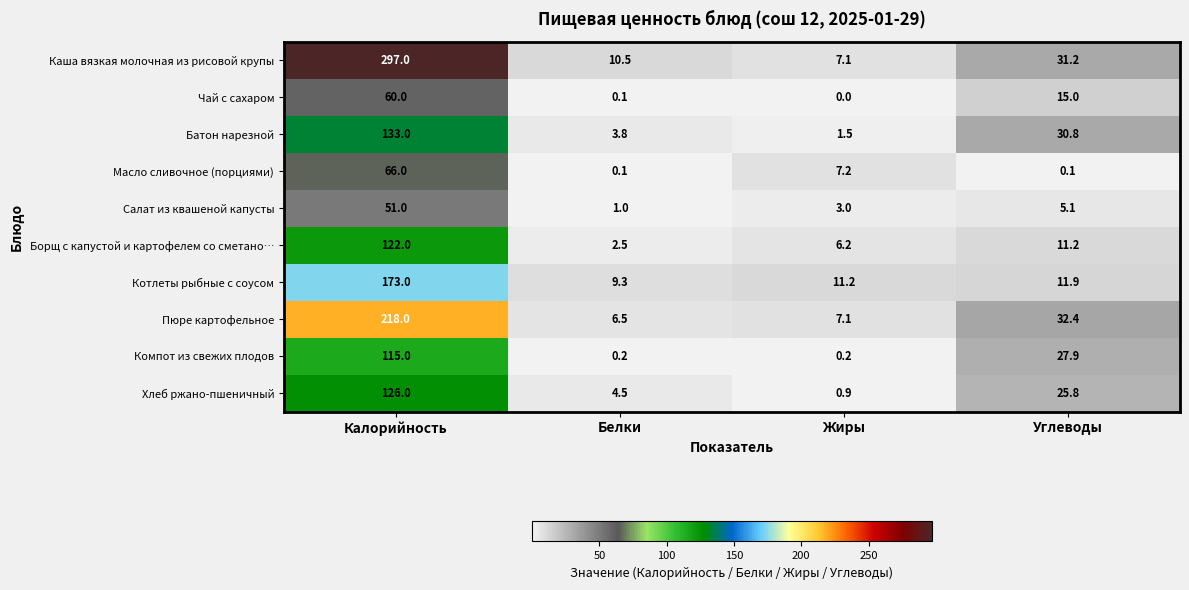

Count the number of categories in the chart.

4